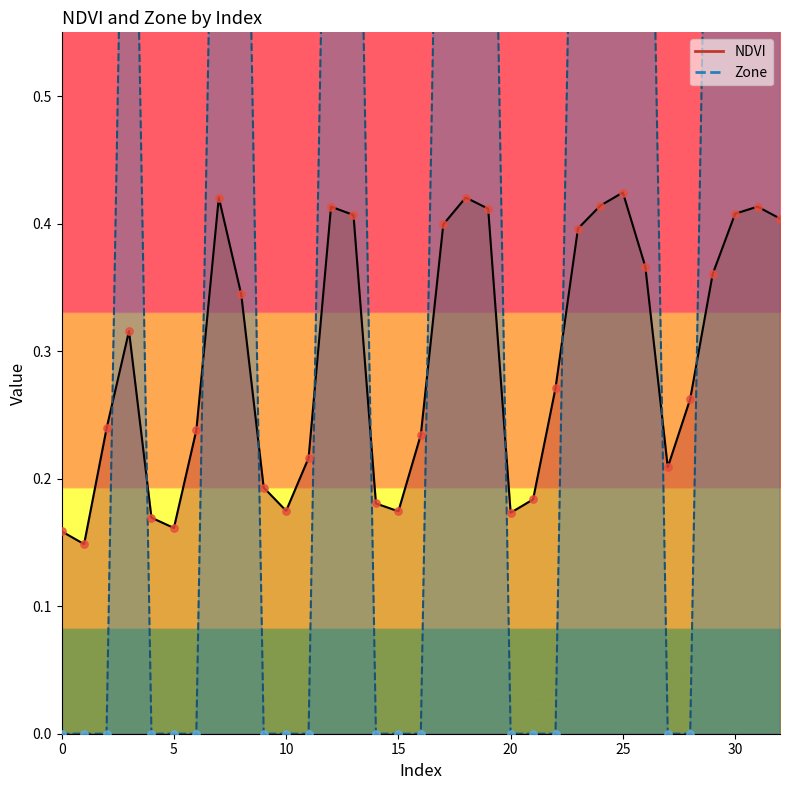

Which series reaches the minimum Y coordinate?

Zone